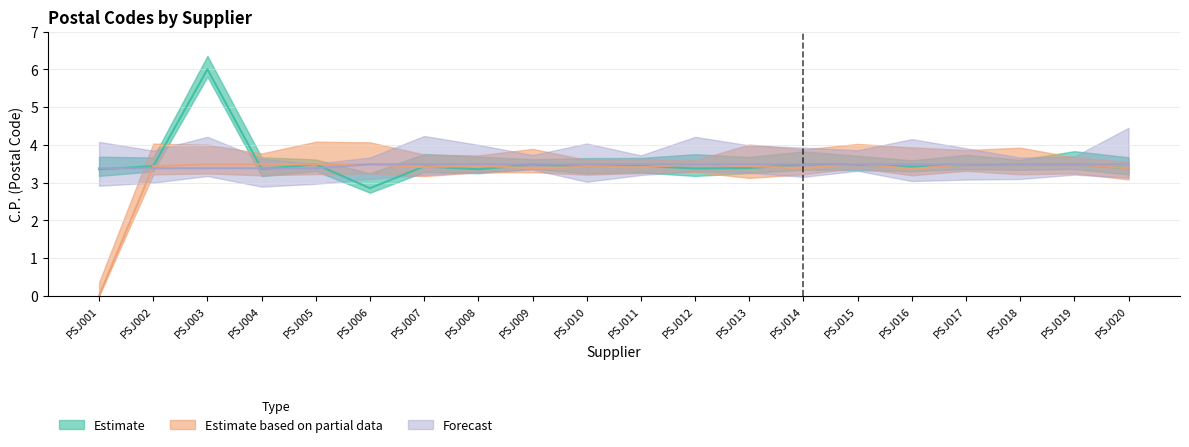

What is the total value across all series at PSJ001?

6.7